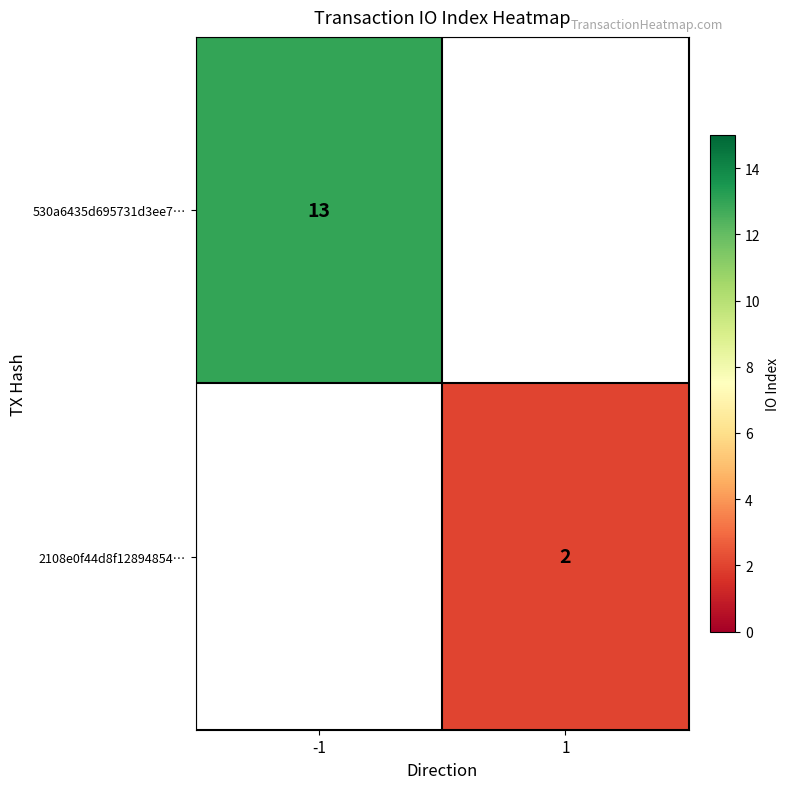

The value of 530a6435d695731d3ee7… at -1 is 8. True or false?

False